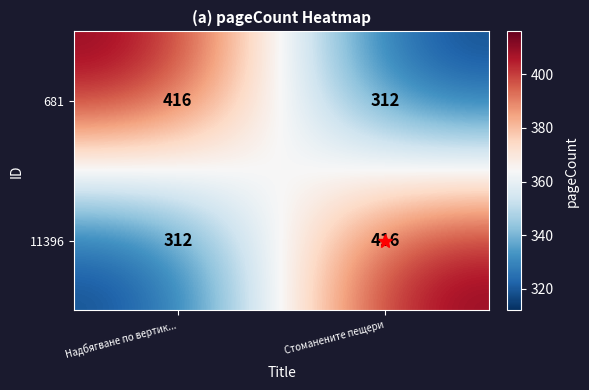

What is the greatest value displayed?

416